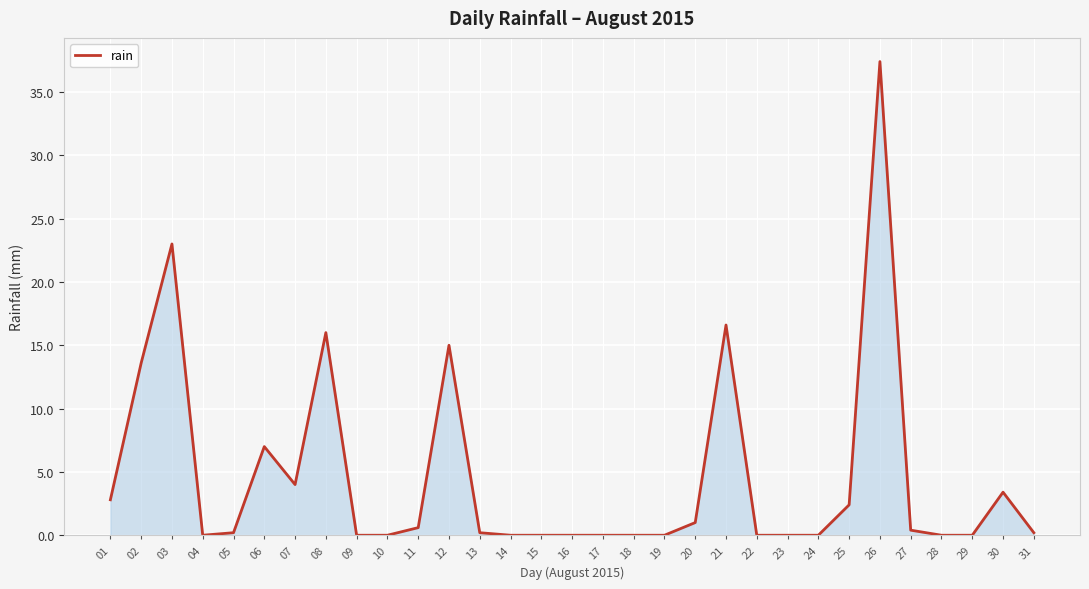

What is the maximum value shown in the chart?

37.4